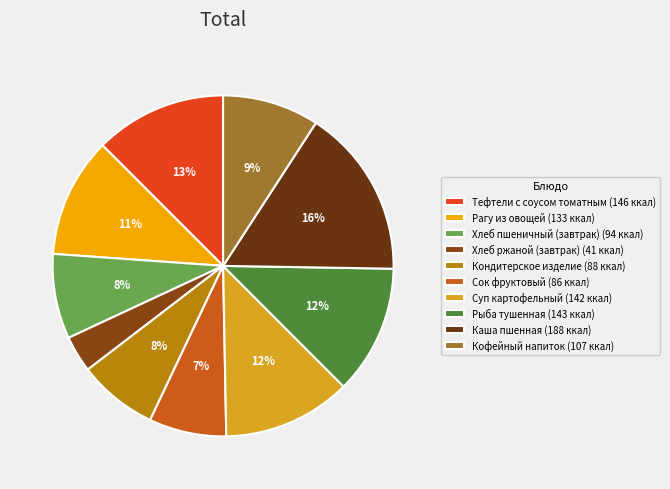

What is the smallest slice in the pie chart?

Хлеб ржаной (завтрак)